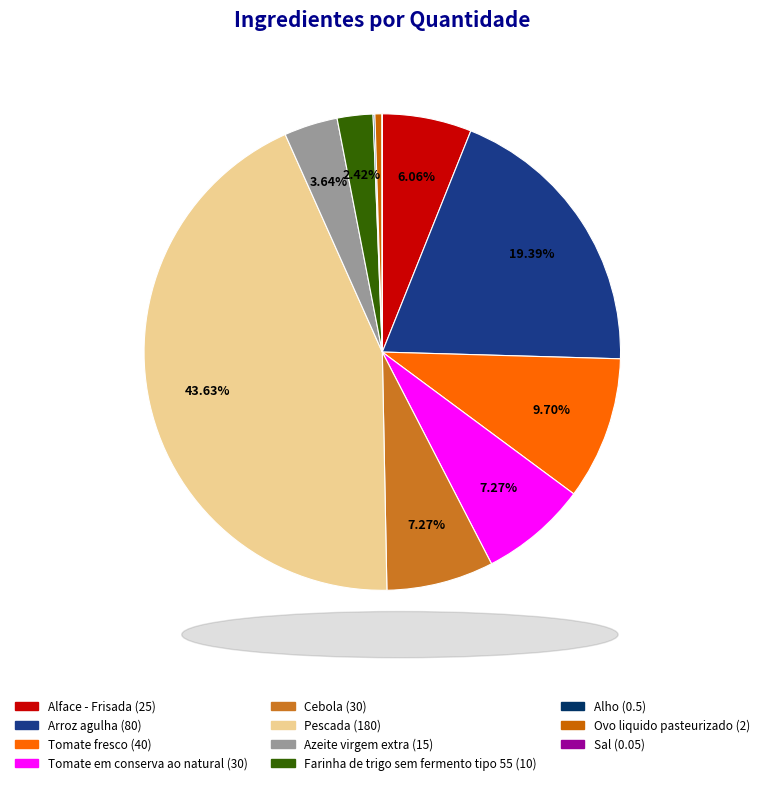

To the nearest percent, what is the difference between the Tomate fresco and Azeite virgem extra slice percentages?

6%